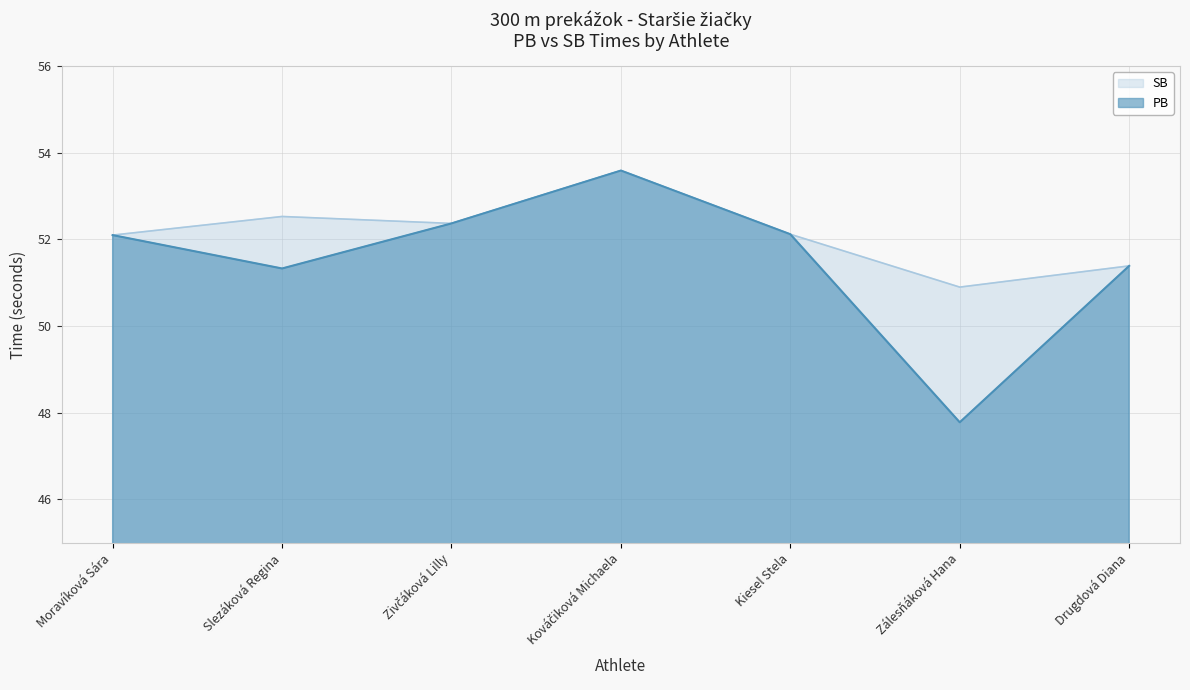

How many interior local peaks does the SB series have?

2